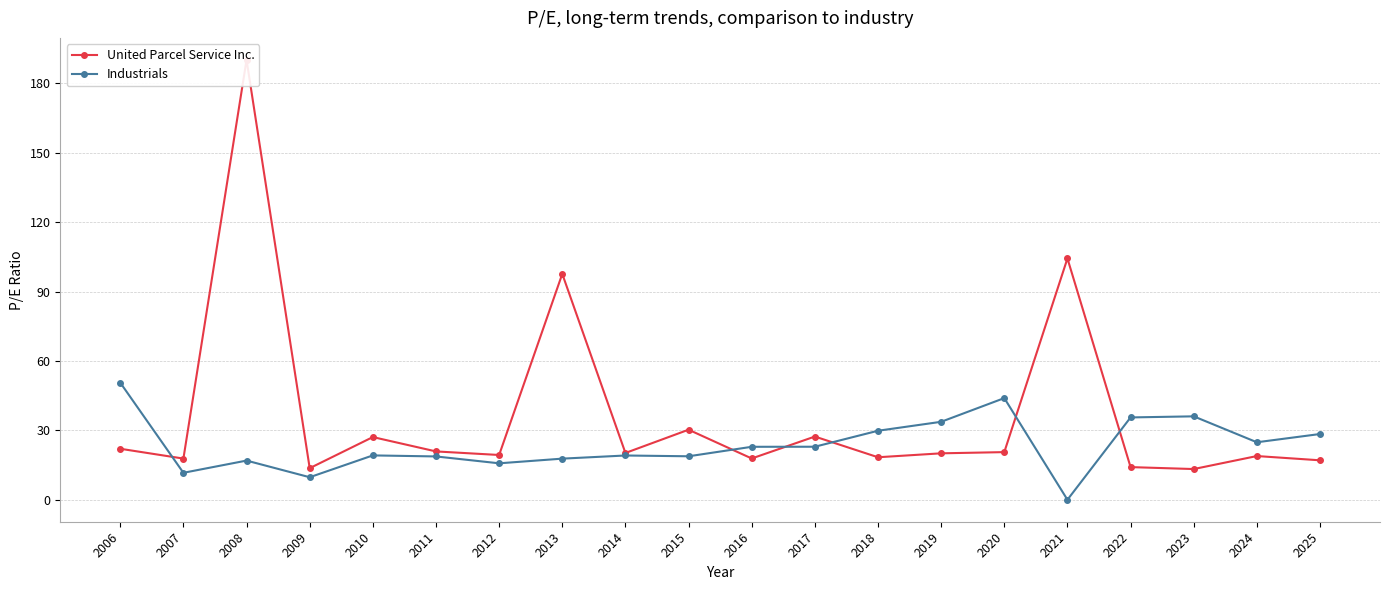

What is the total value across all series at 2006?

72.7